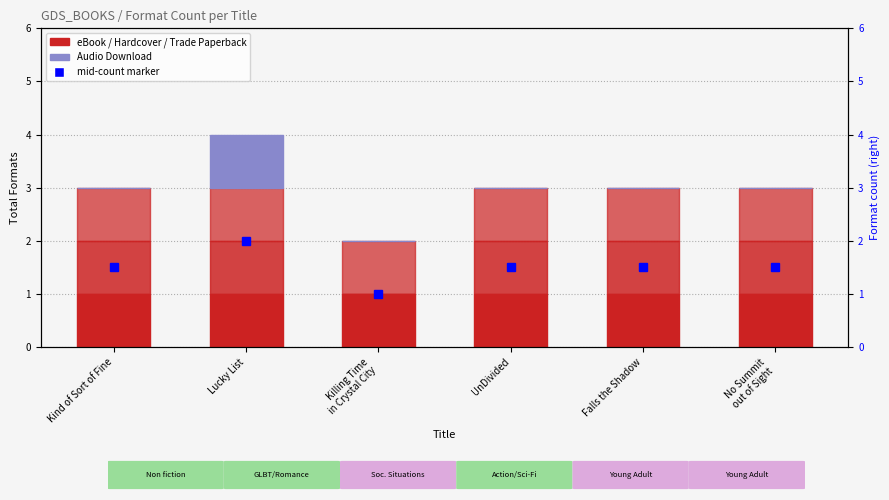

At which label does eBook reach its peak?

Kind of Sort of Fine